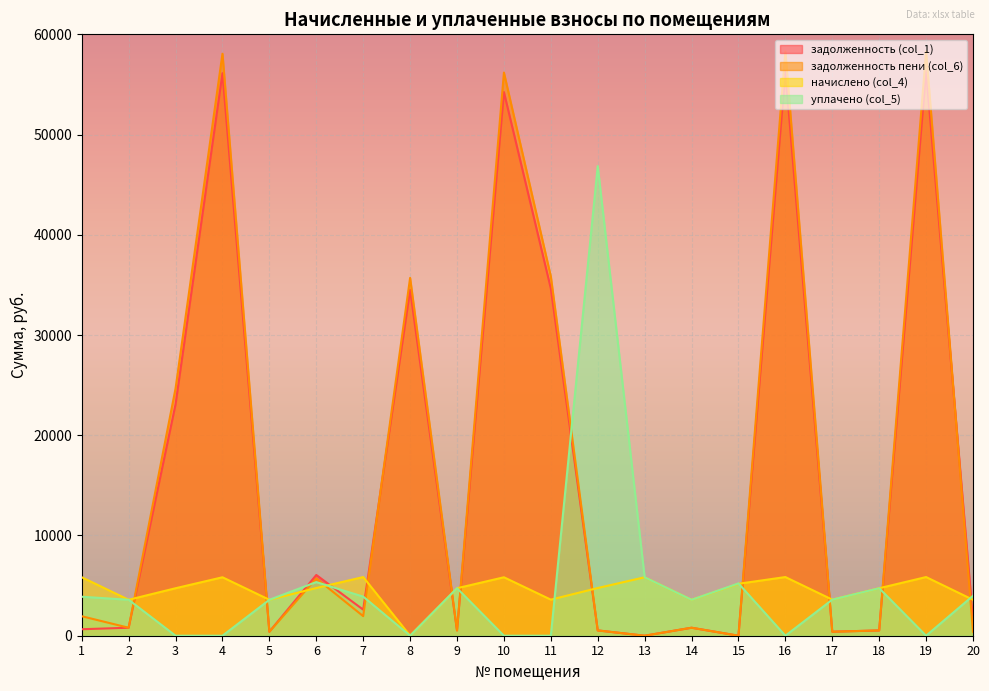

List the series in order of their peak value, lowest first.

начислено (col_4), уплачено (col_5), задолженность (col_1), задолженность пени (col_6)